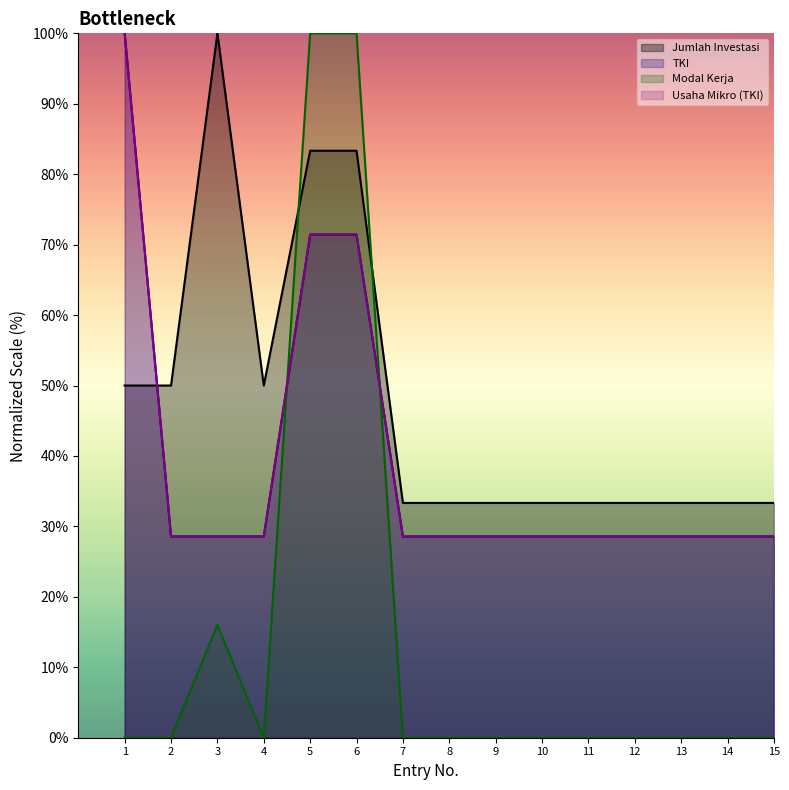

Does the chart display data point markers on the line(s)?

No